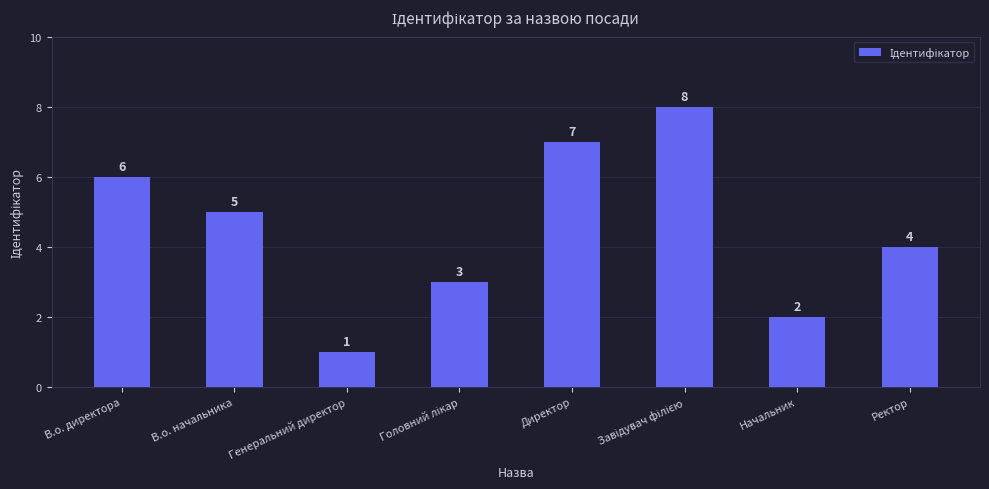

Reading left to right, list all the values displayed in this chart.

6	5	1	3	7	8	2	4